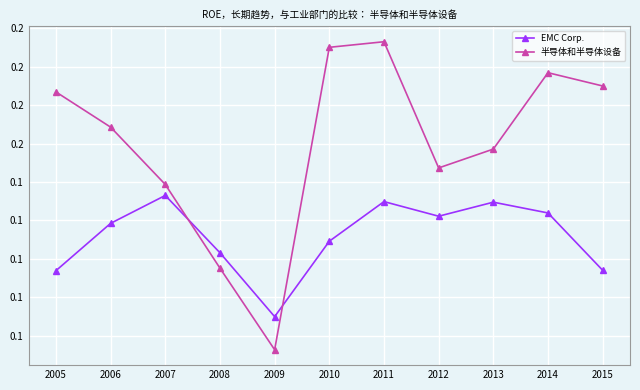

What is the sum of the 半导体和半导体设备 values at 2008 and 2013?

0.3